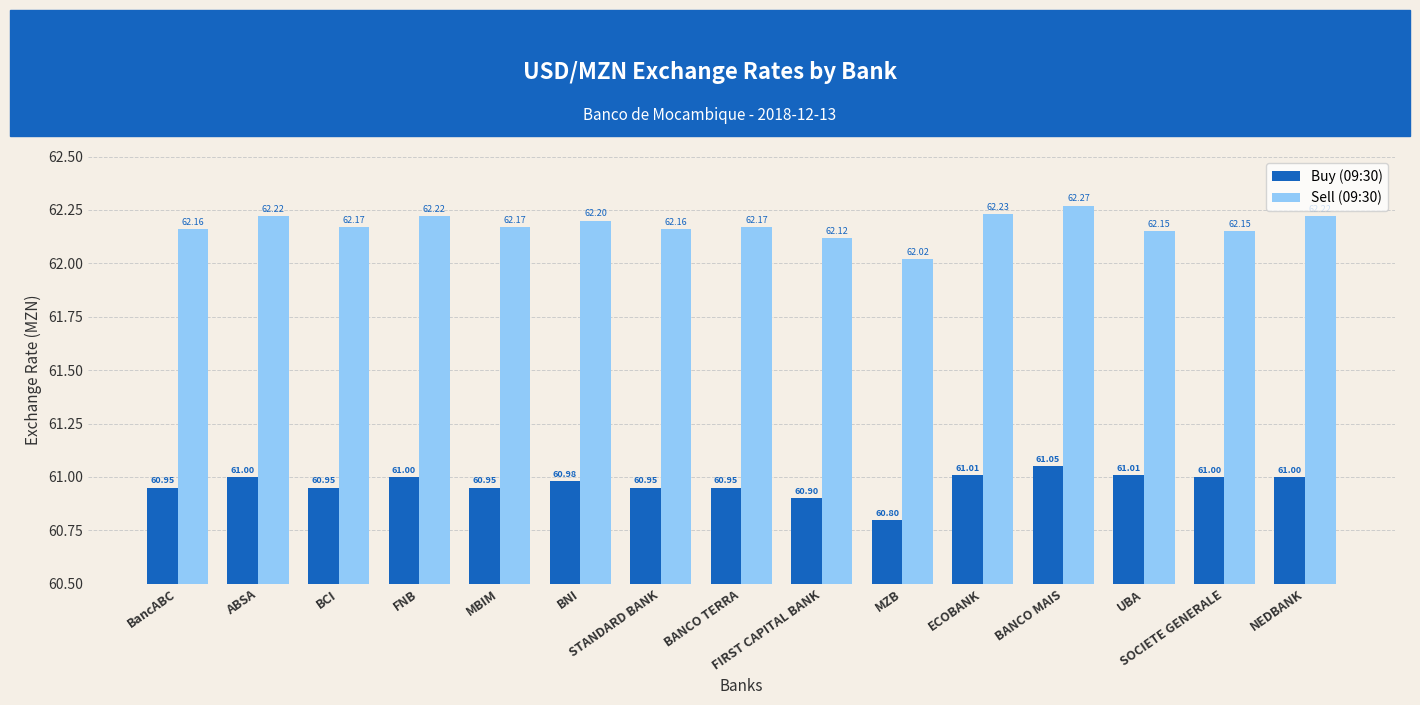

Are the bars grouped side by side (vs. stacked)?

Yes